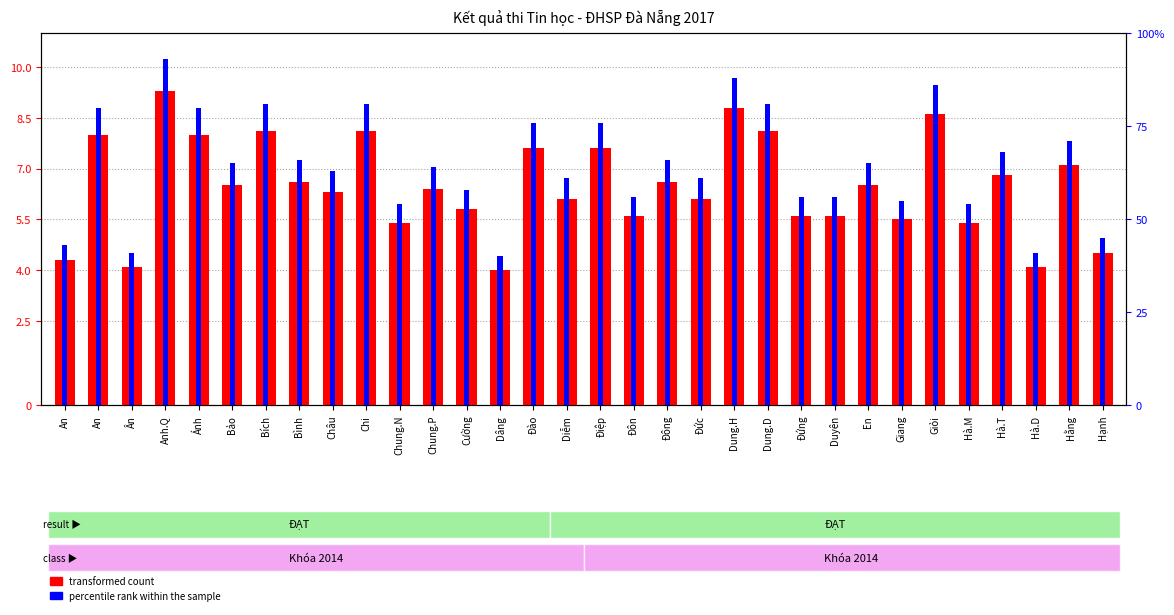

How many bars are there in total?

64